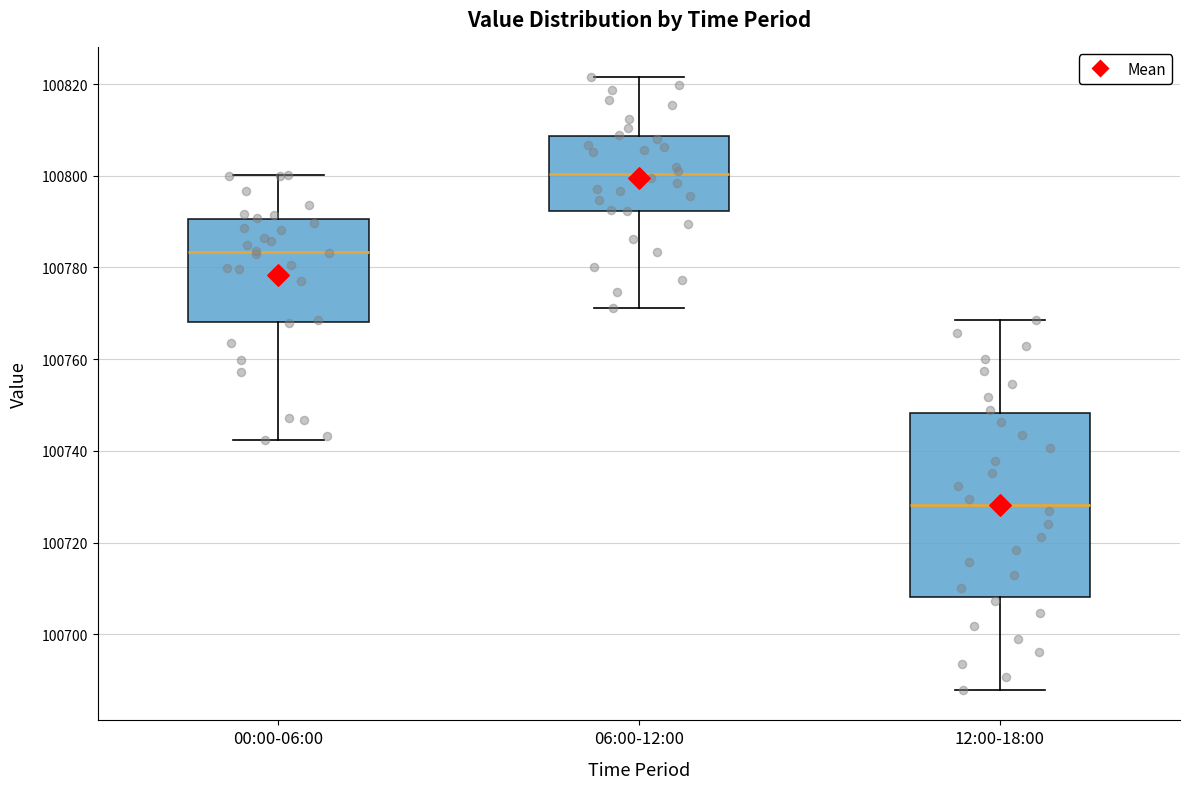

Where does the lower whisker of the box for 00:00-06:00 end on the y-axis? The values are not printed on the chart, so give them approximately, as read against the axis.

100742